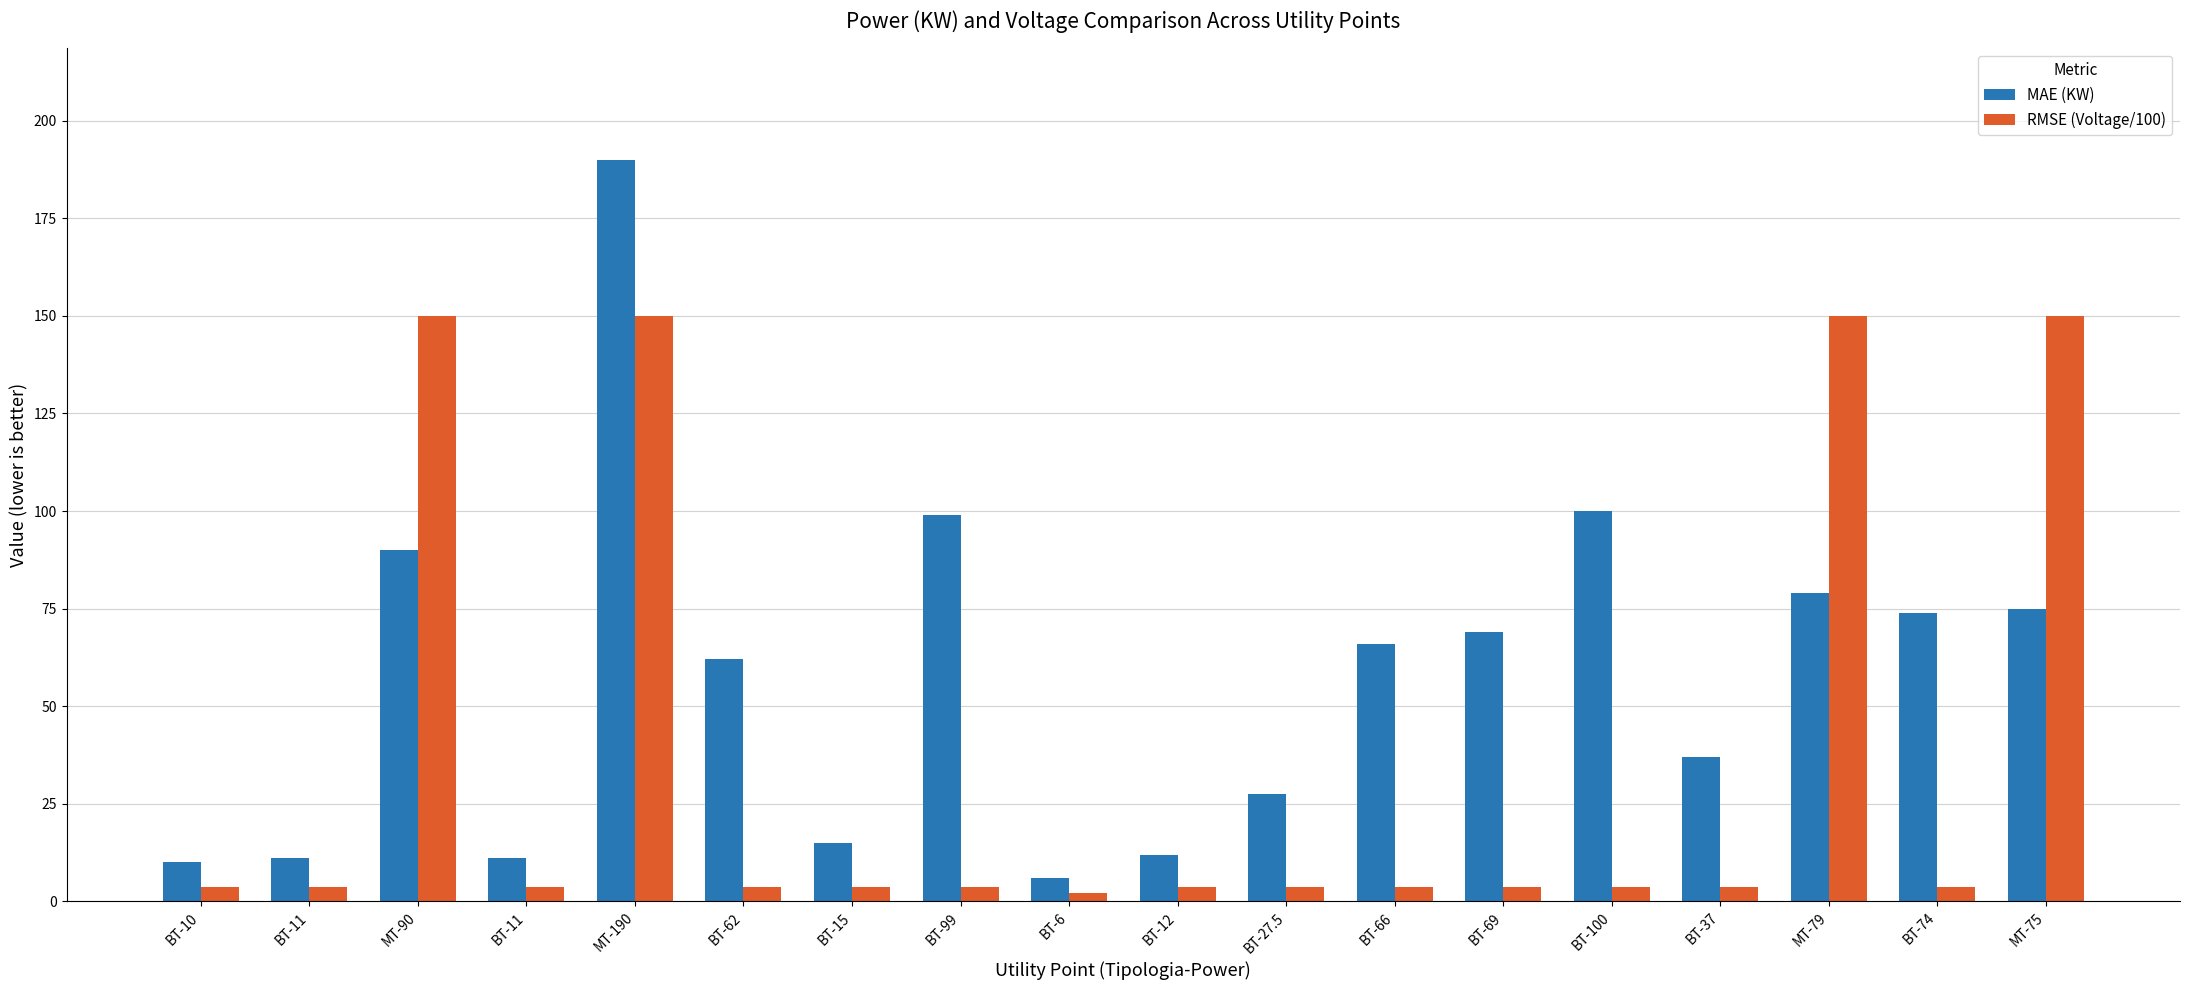

Count the number of data series in this chart.

2